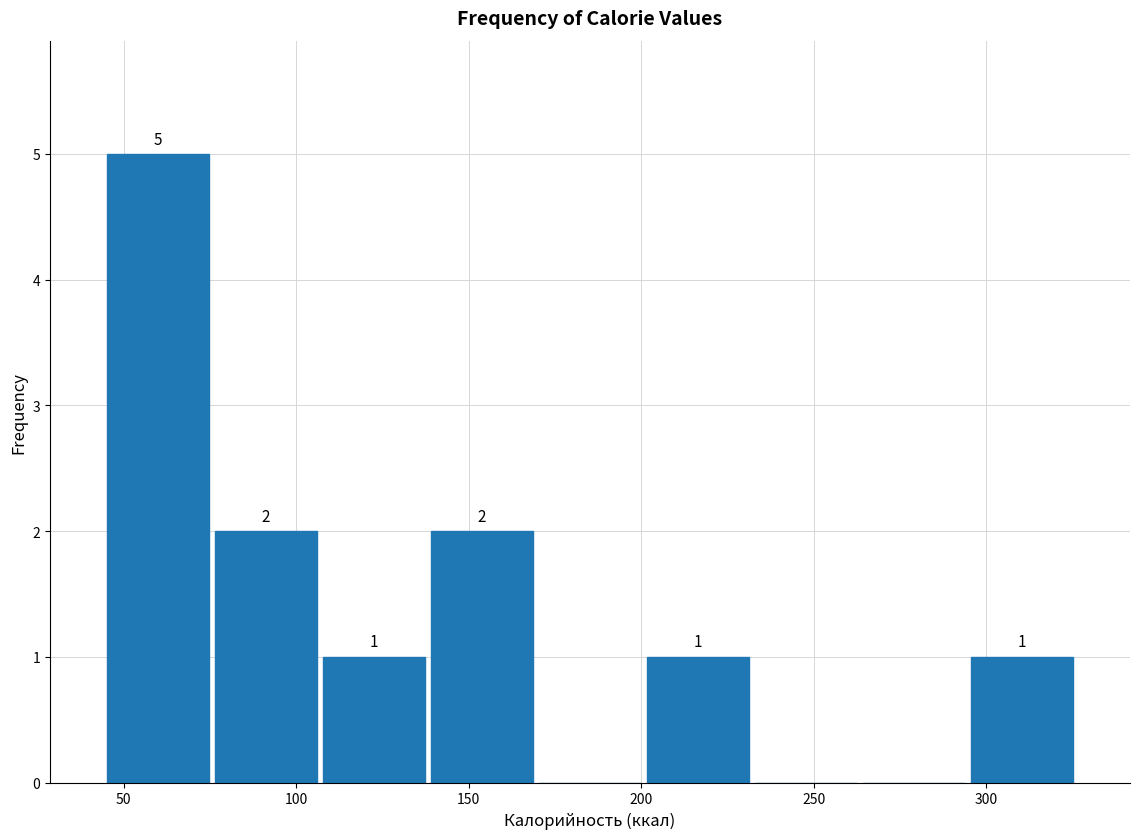

Over which range of the x-axis is the bar tallest?

45 to 75